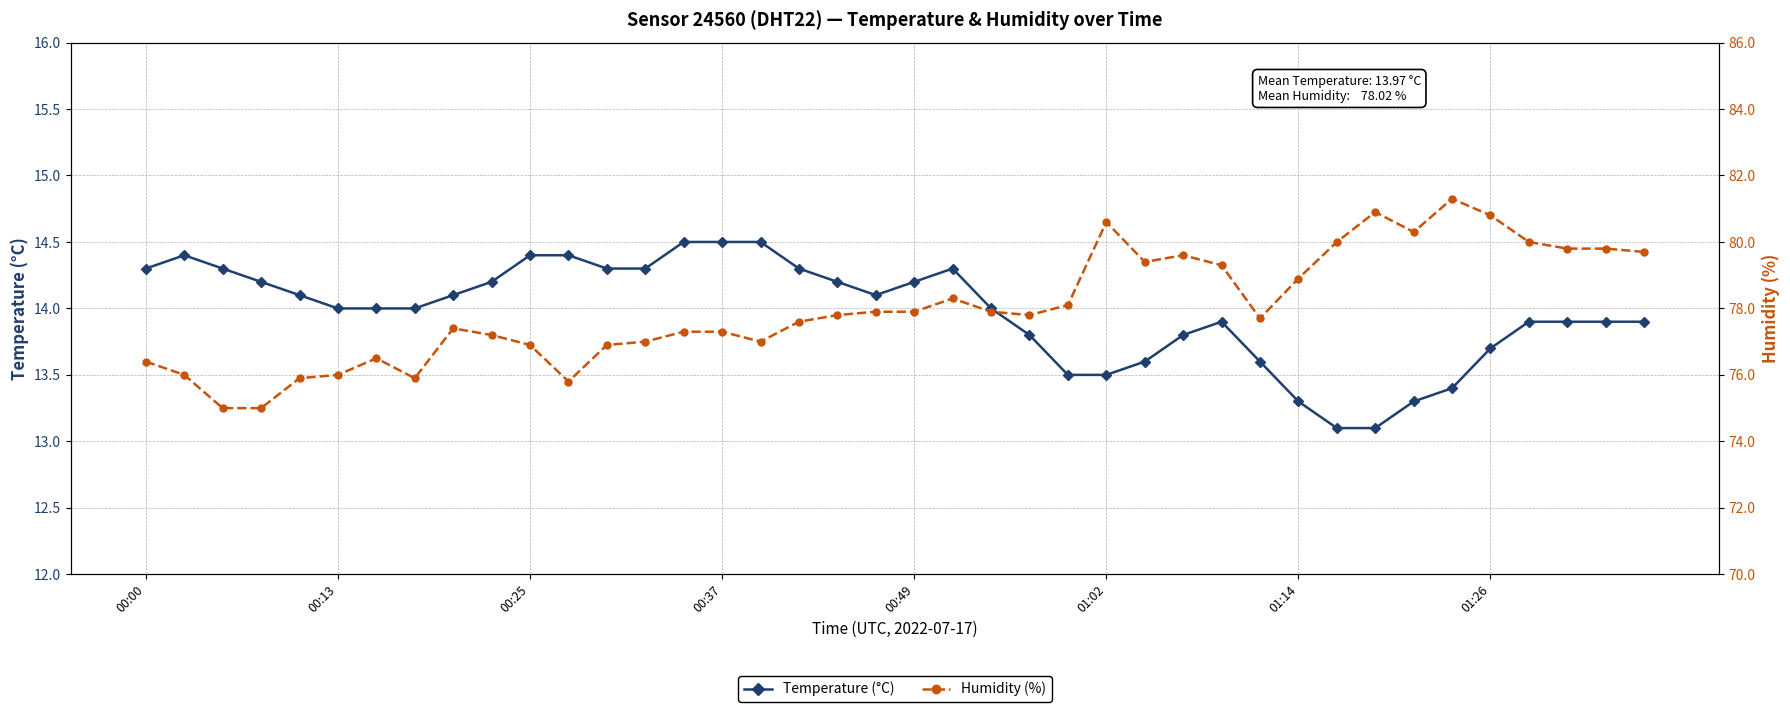

In Temperature (°C), how many points are lower than both neighbors (excluding endpoints)?

1